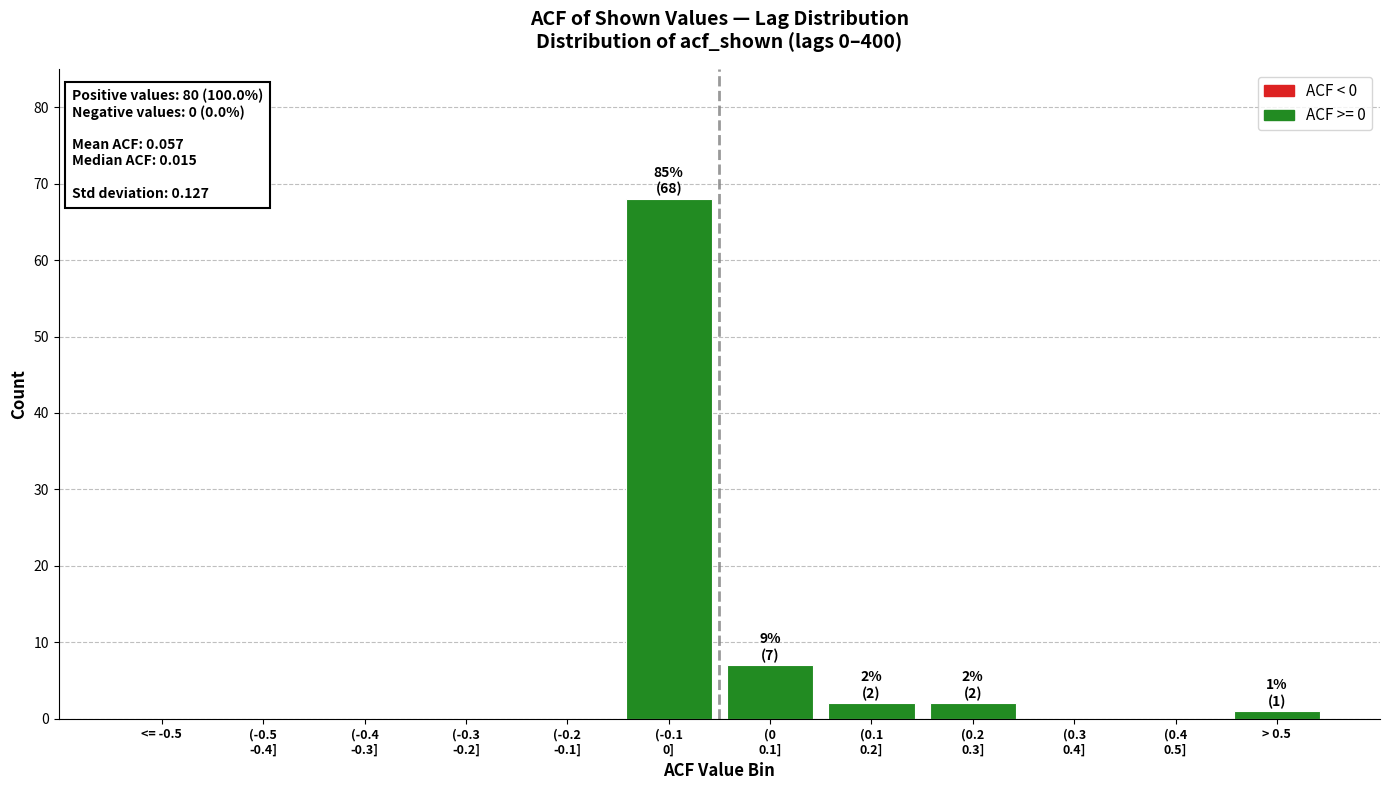

What is the greatest value displayed?

68